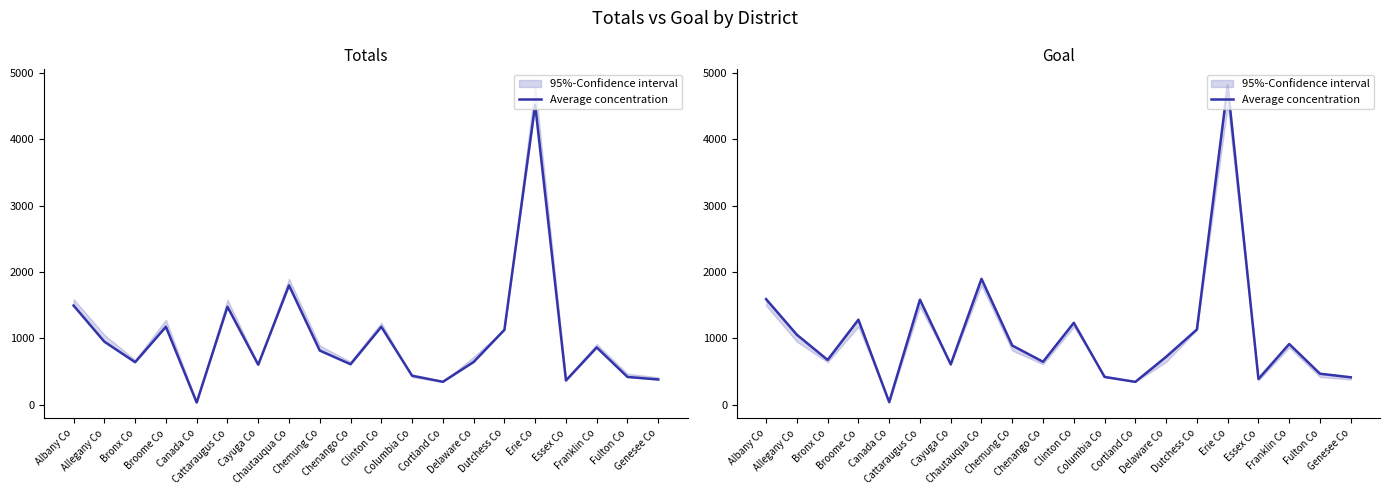

Rank the categories by value from highest to lowest.

Erie Co, Chautauqua Co, Albany Co, Cattaraugus Co, Broome Co, Clinton Co, Dutchess Co, Allegany Co, Franklin Co, Chemung Co, Delaware Co, Bronx Co, Chenango Co, Cayuga Co, Fulton Co, Columbia Co, Genesee Co, Essex Co, Cortland Co, Canada Co